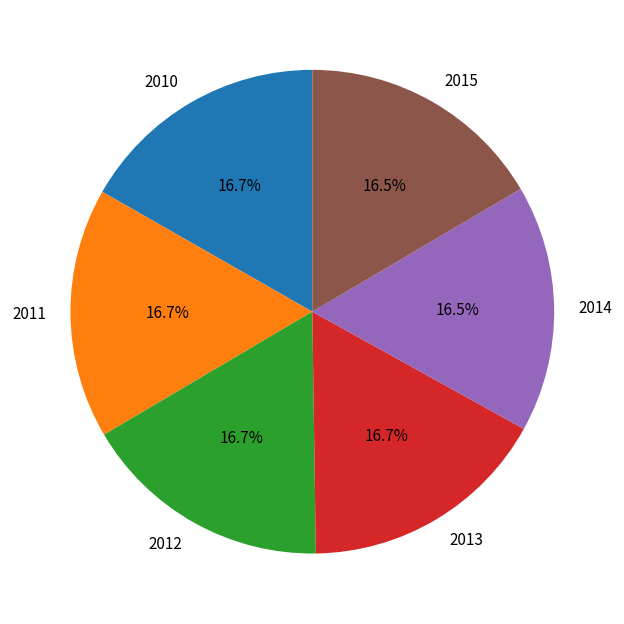

What is the total percentage of 2014 and 2015?

33.1%